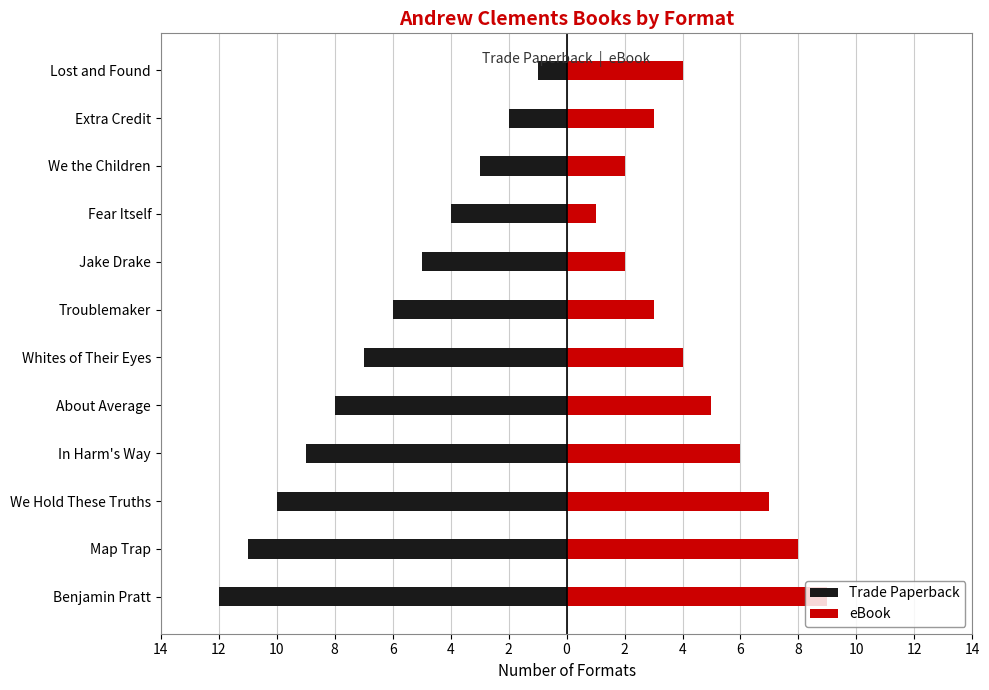

What is the sum of the eBook values at Extra Credit and Benjamin Pratt?

12